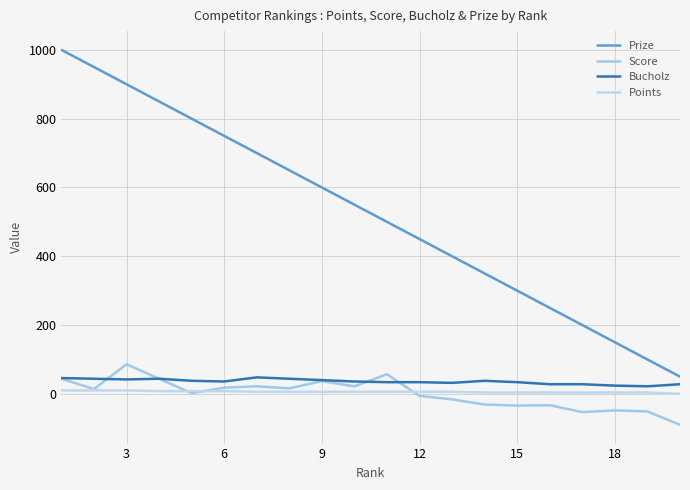

Is this an area chart (filled region under the line)?

No